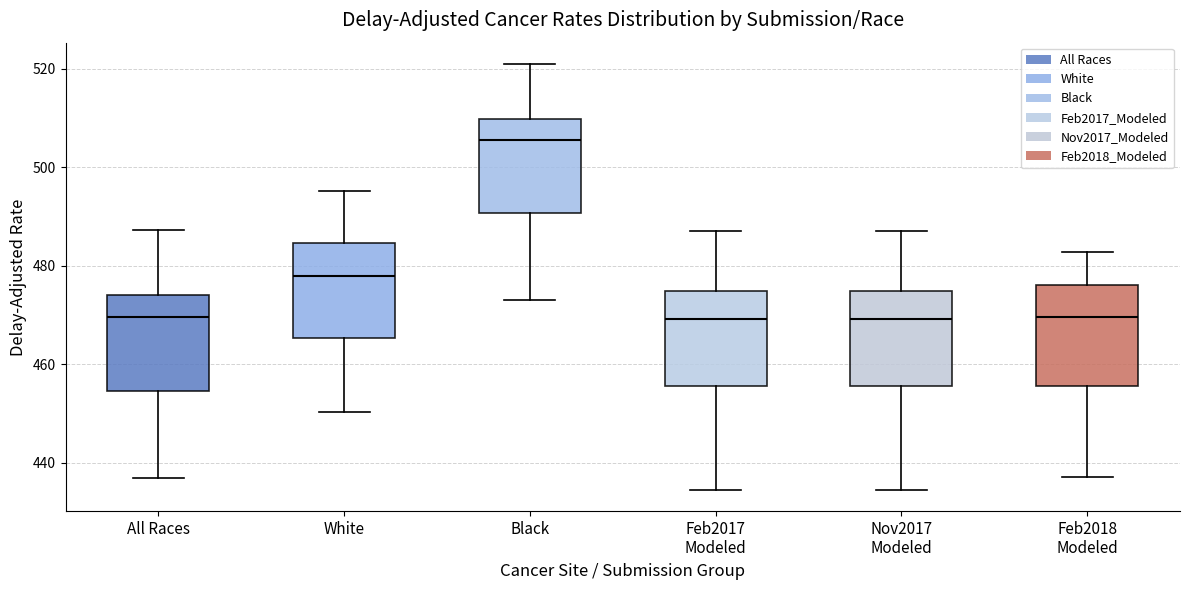

Reading left to right, read every box against the y-axis: the position of its median line, the range the box covers, and the ends of its whiskers. The values are not printed on the chart, so give them approximately, as read against the axis.

All Races: median 470, box 454 to 474, whiskers 436 to 488
White: median 478, box 466 to 484, whiskers 450 to 496
Black: median 506, box 490 to 510, whiskers 474 to 522
Feb2017 Modeled: median 470, box 456 to 474, whiskers 434 to 486
Nov2017 Modeled: median 470, box 456 to 474, whiskers 434 to 486
Feb2018 Modeled: median 470, box 456 to 476, whiskers 438 to 482